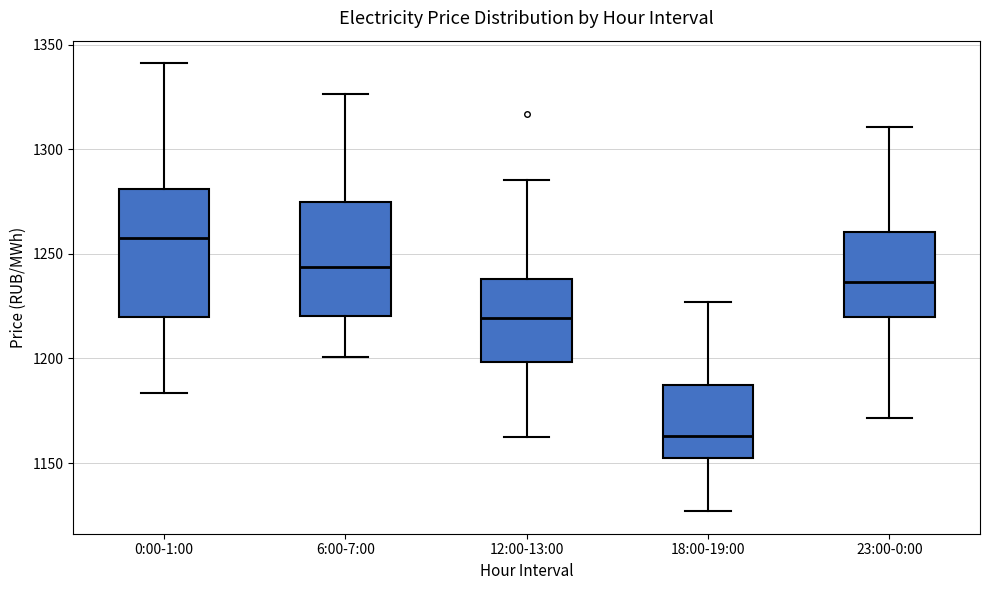

Reading left to right, read every box against the y-axis: the position of its median line, the range the box covers, and the ends of its whiskers. The values are not printed on the chart, so give them approximately, as read against the axis.

0:00-1:00: median 1255, box 1220 to 1280, whiskers 1185 to 1340
6:00-7:00: median 1245, box 1220 to 1275, whiskers 1200 to 1325
12:00-13:00: median 1220, box 1200 to 1240, whiskers 1165 to 1285
18:00-19:00: median 1165, box 1155 to 1185, whiskers 1125 to 1225
23:00-0:00: median 1235, box 1220 to 1260, whiskers 1170 to 1310